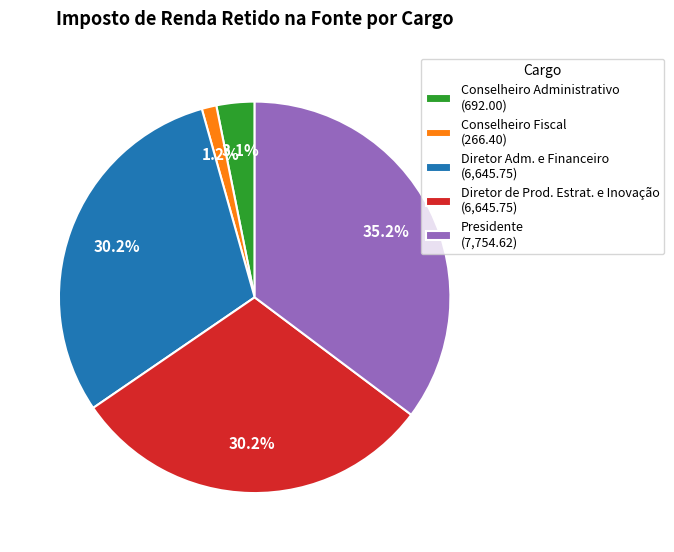

How much of the chart is everything except Diretor Adm. e Financeiro?

69.8%